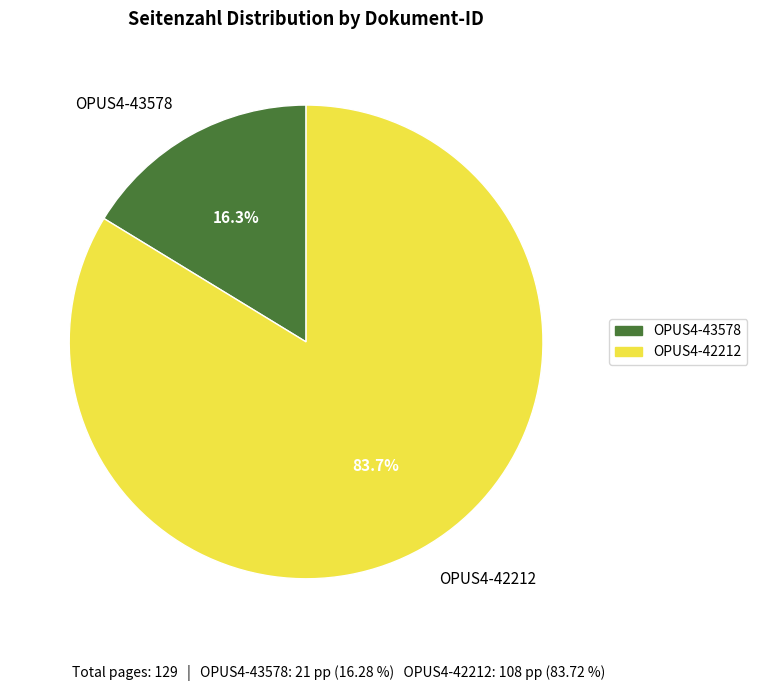

To the nearest percent, what is the difference between the largest and smallest slice percentages?

67%